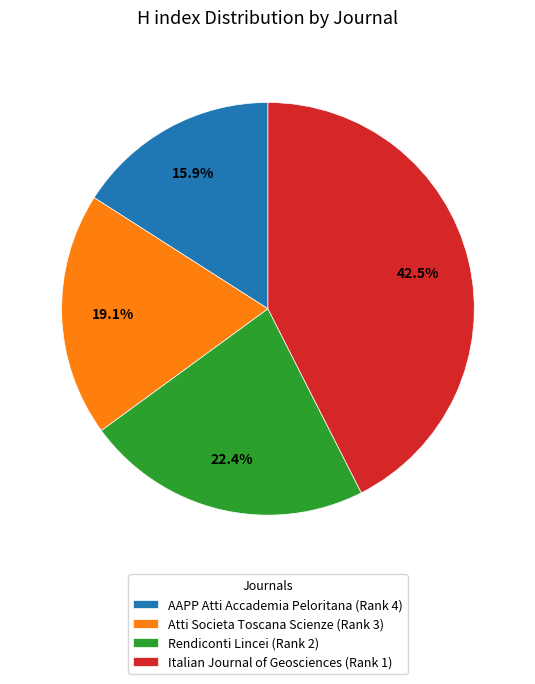

Is the sum of AAPP Atti Accademia Peloritana (Rank 4) and Italian Journal of Geosciences (Rank 1) greater than half?

Yes